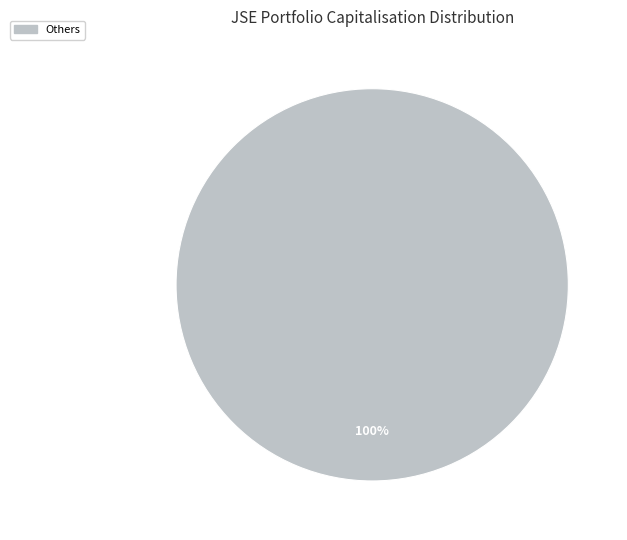

Does any single category account for the majority?

Yes